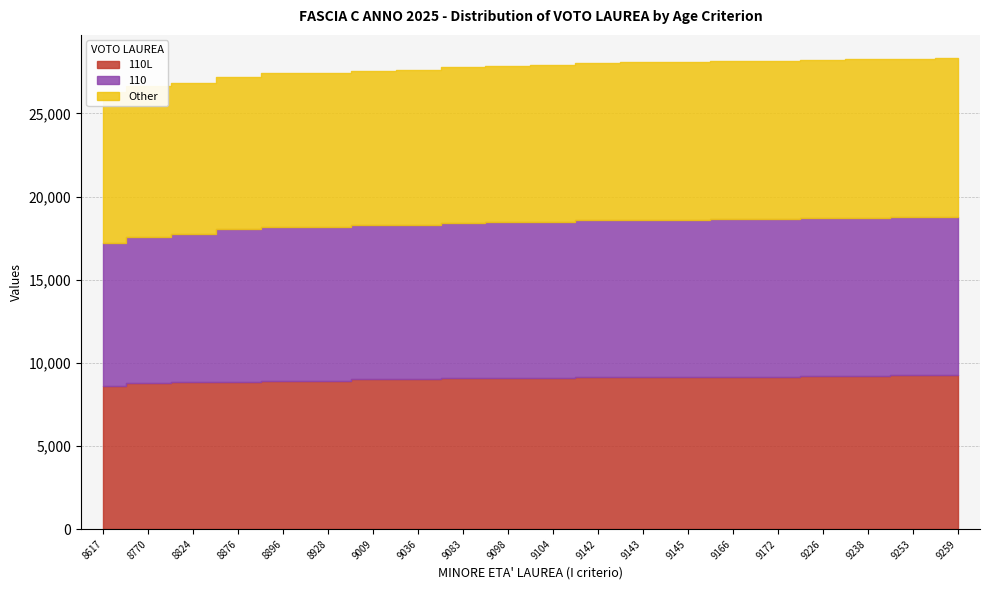

At which label is Other closest to 9293?

9036